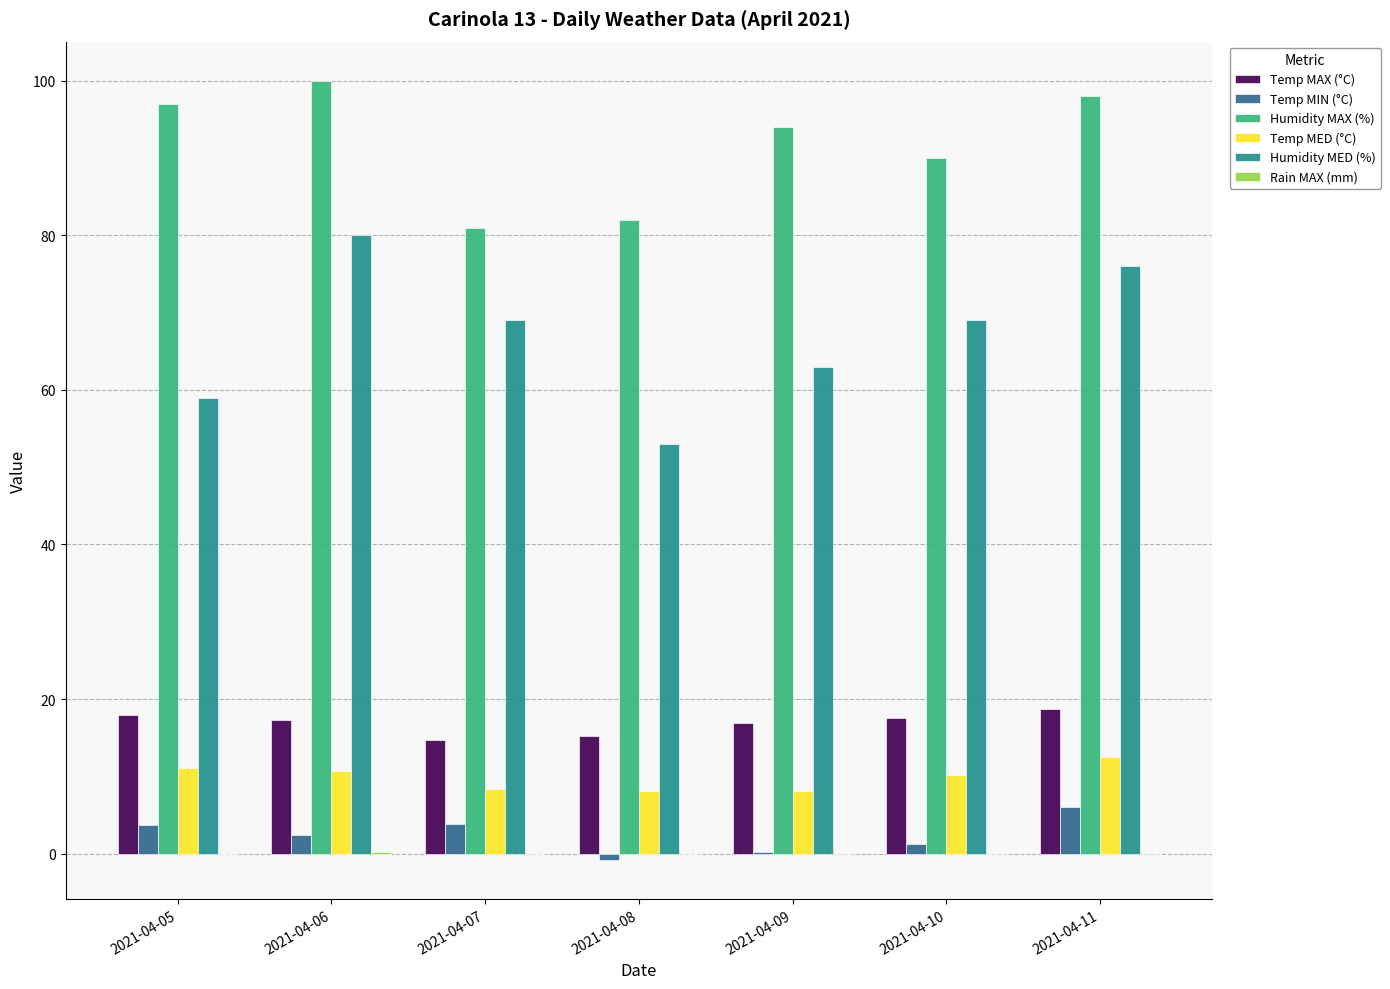

What is the maximum value shown in the chart?

100.0